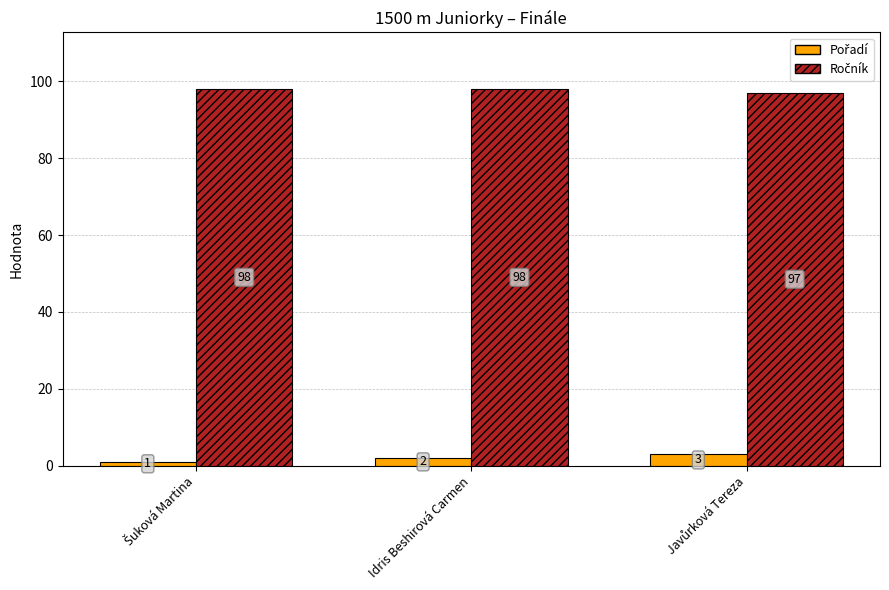

What is the maximum value shown in the chart?

98